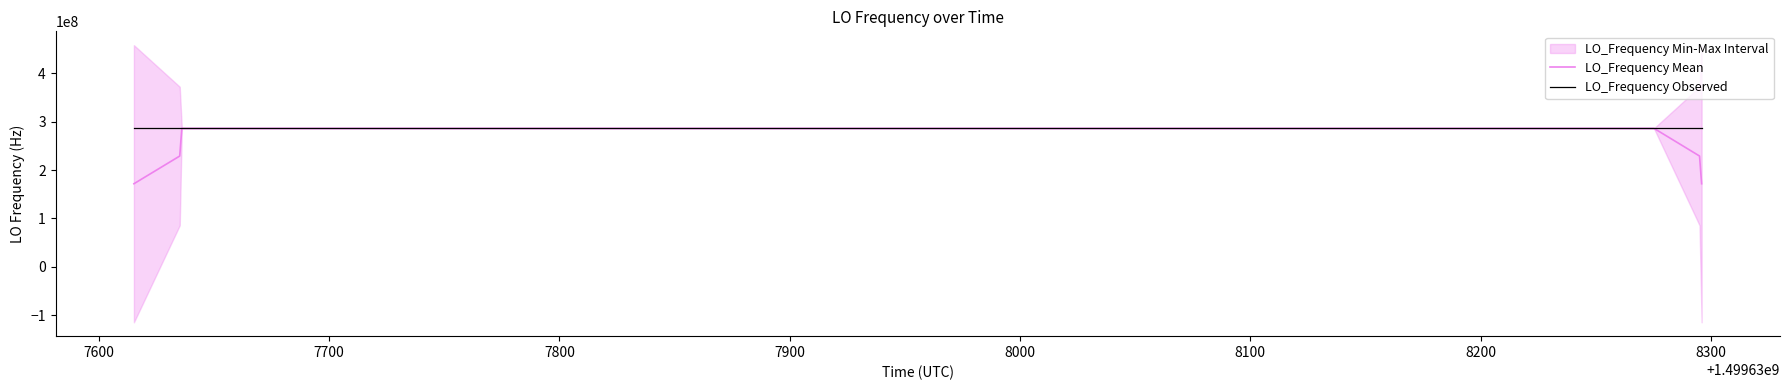

What is the lowest value of the LO_Frequency Observed series?

286046995.8